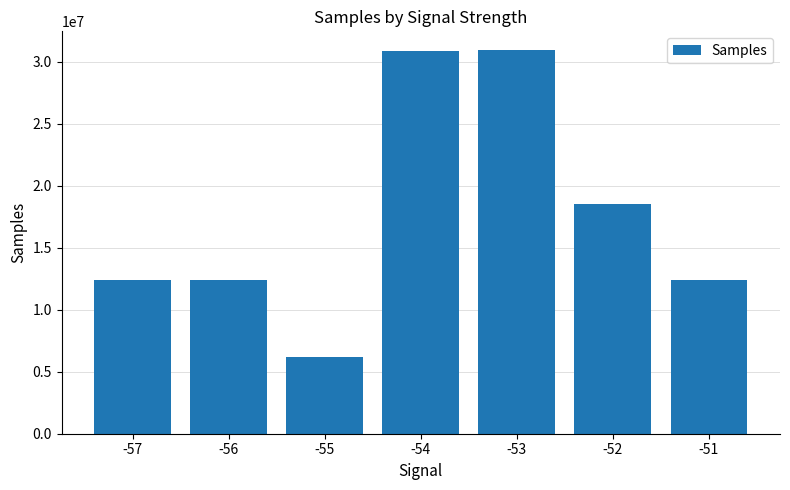

What is the average value?

17652149